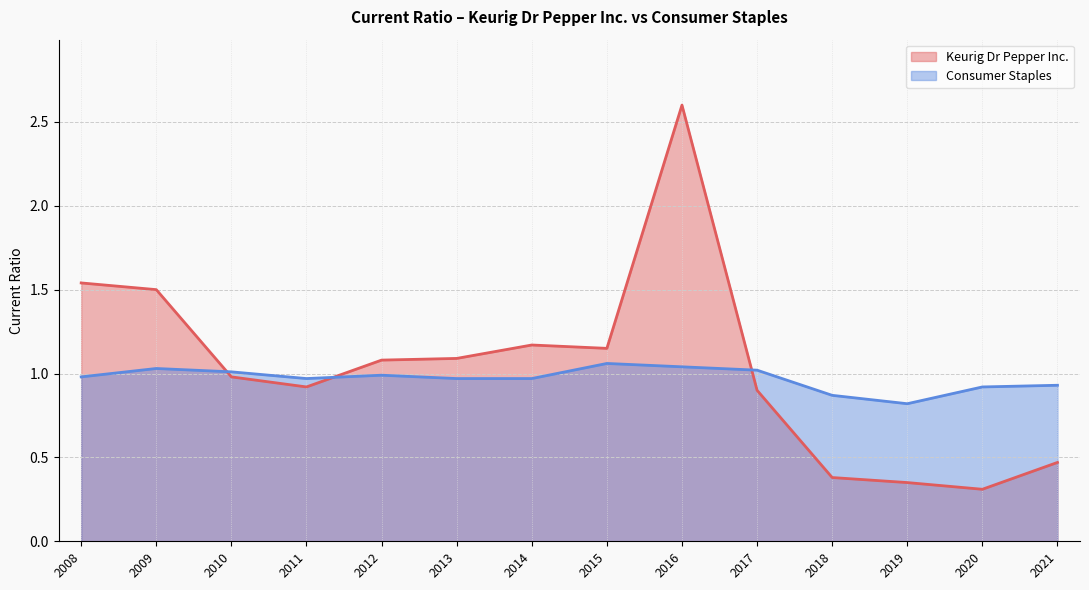

What is the difference between the second highest and minimum values in the Keurig Dr Pepper Inc. series?

1.2